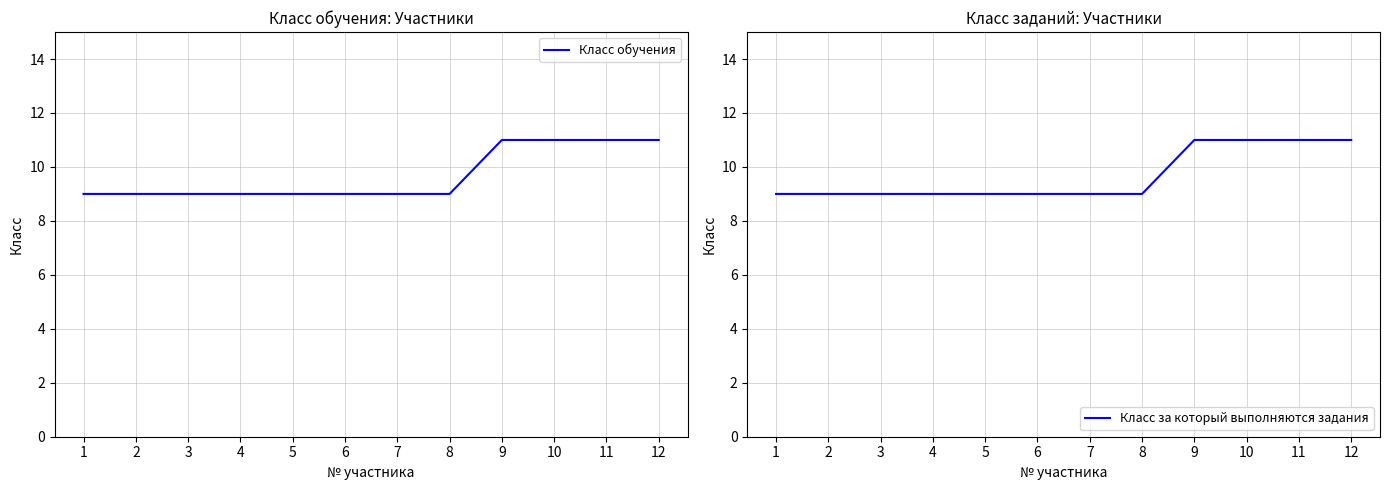

What is the value of the Класс обучения point at the 8th from the left?

9